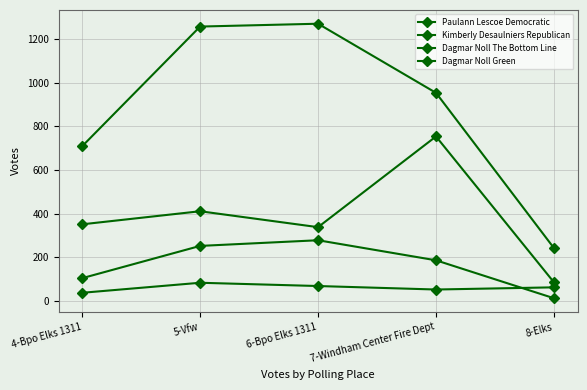

What is the label of the 1st point from the right?

8-Elks